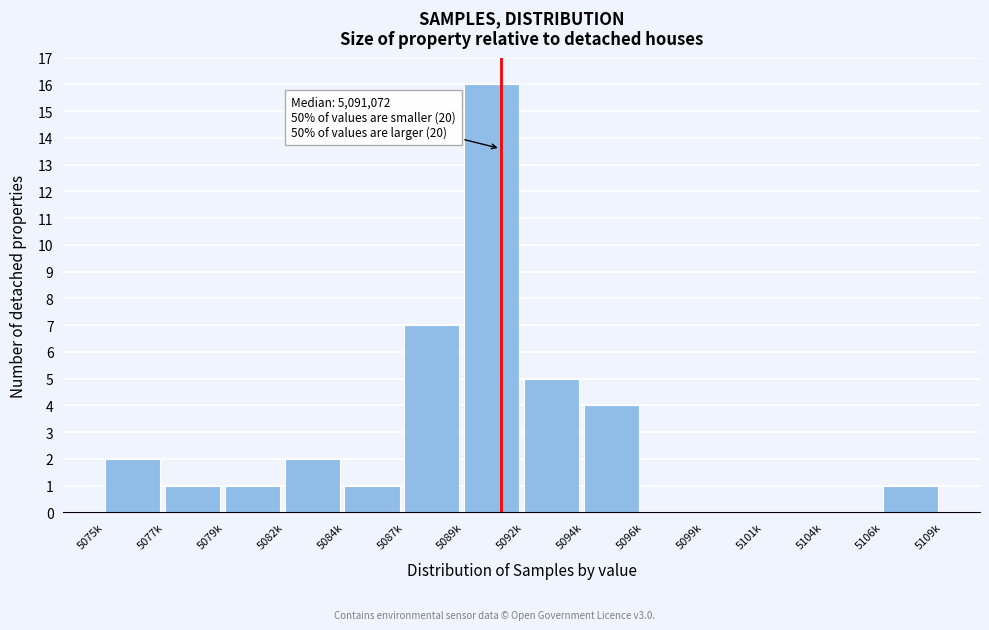

Which has a higher value, 5089k or 5077k?

5089k